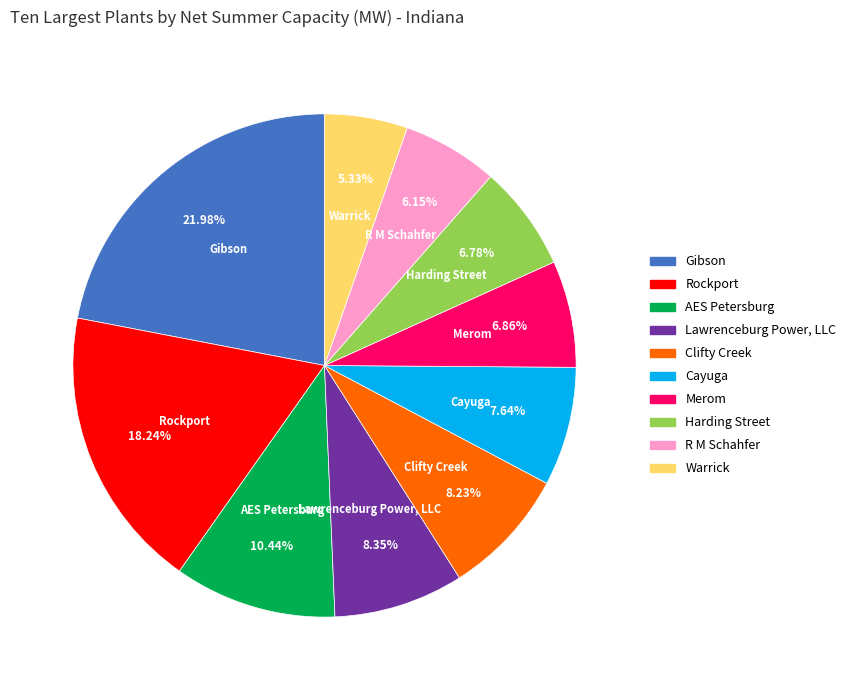

Which has a higher value, AES Petersburg or Rockport?

Rockport